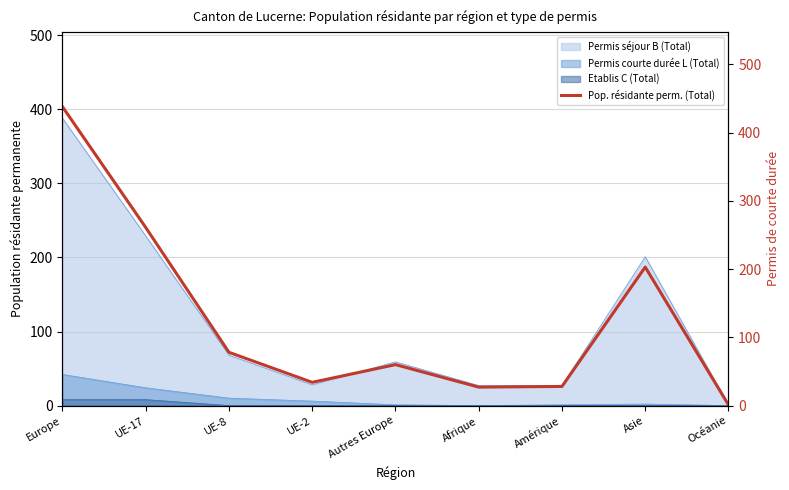

At which category does the data reach its first local peak?

Autres Europe